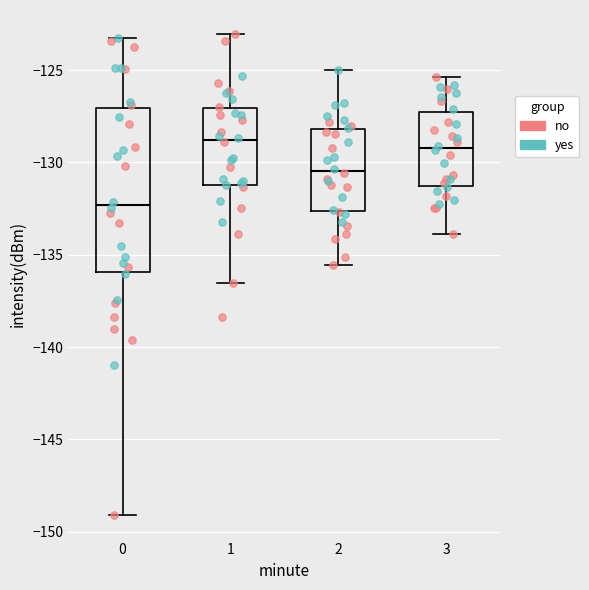

Where does the lower whisker of the box at x = 1 end on the y-axis? The values are not printed on the chart, so give them approximately, as read against the axis.

-136.5